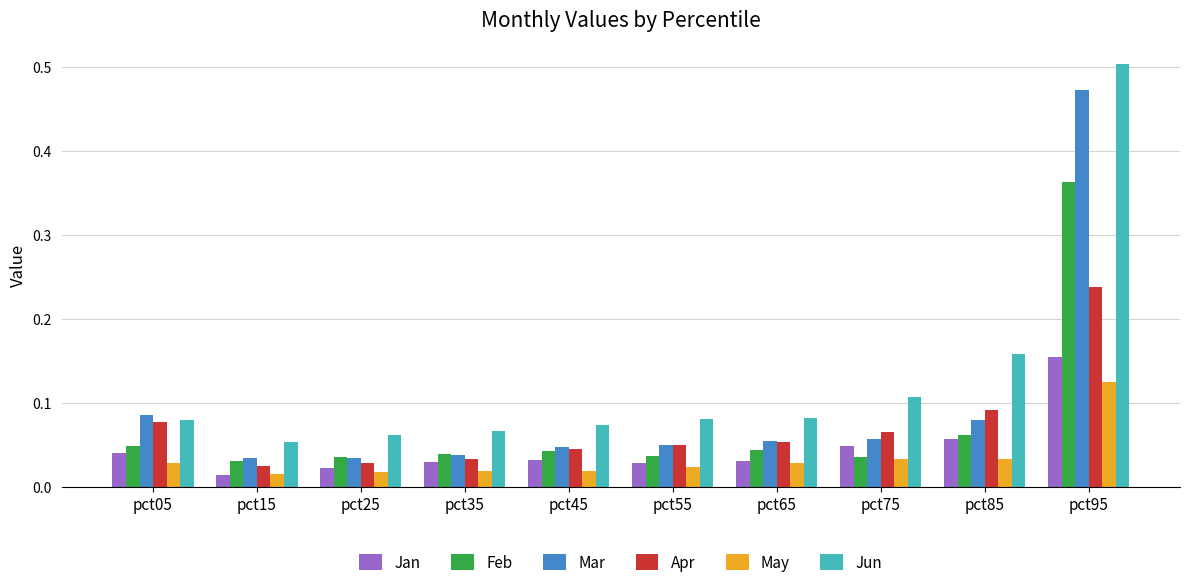

How many Jan values are between 0 and 1?

10